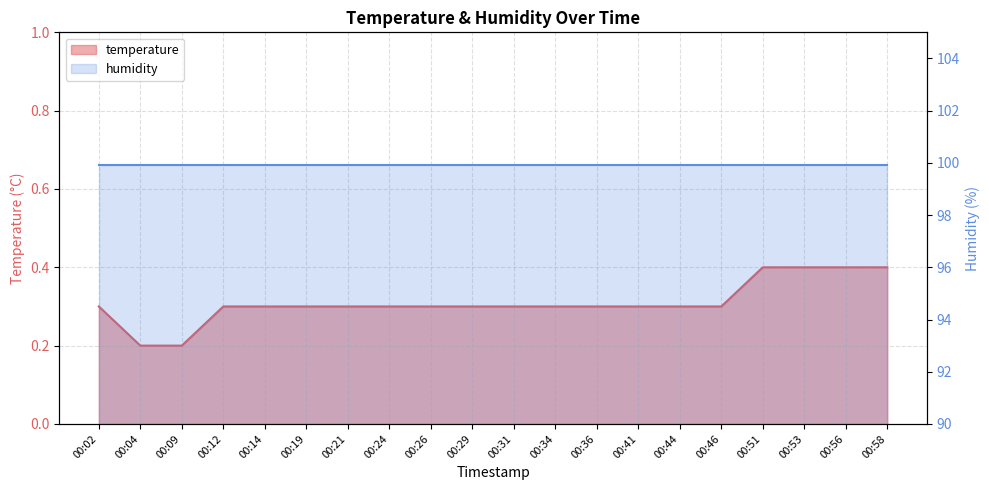

What is the sum of all values?

6.2